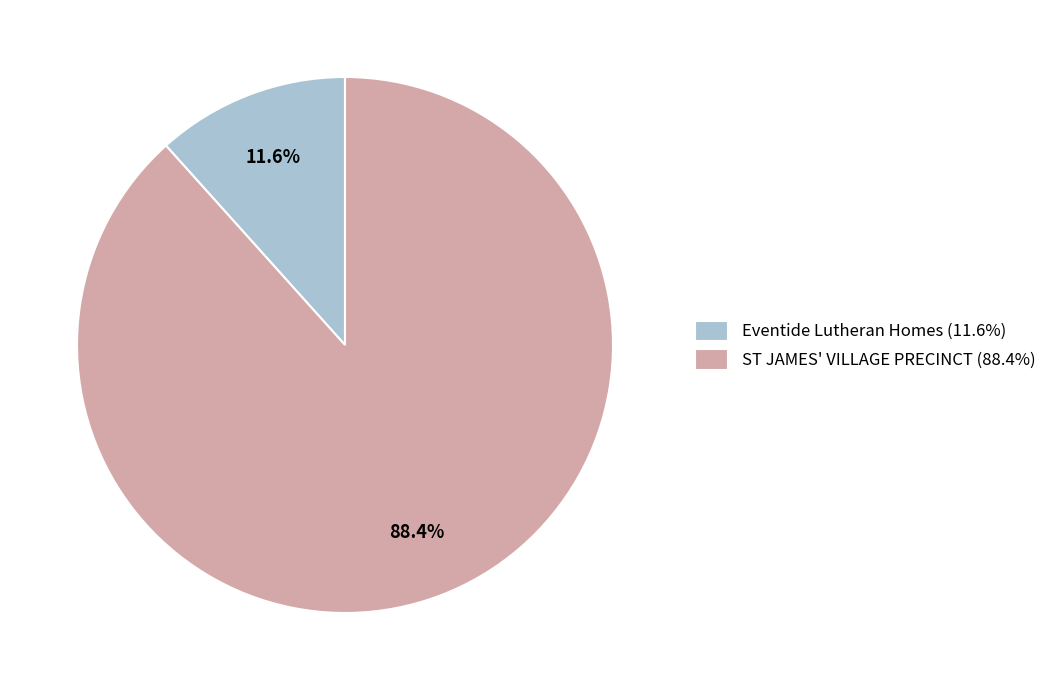

What is the largest slice in the pie chart?

ST JAMES' VILLAGE PRECINCT